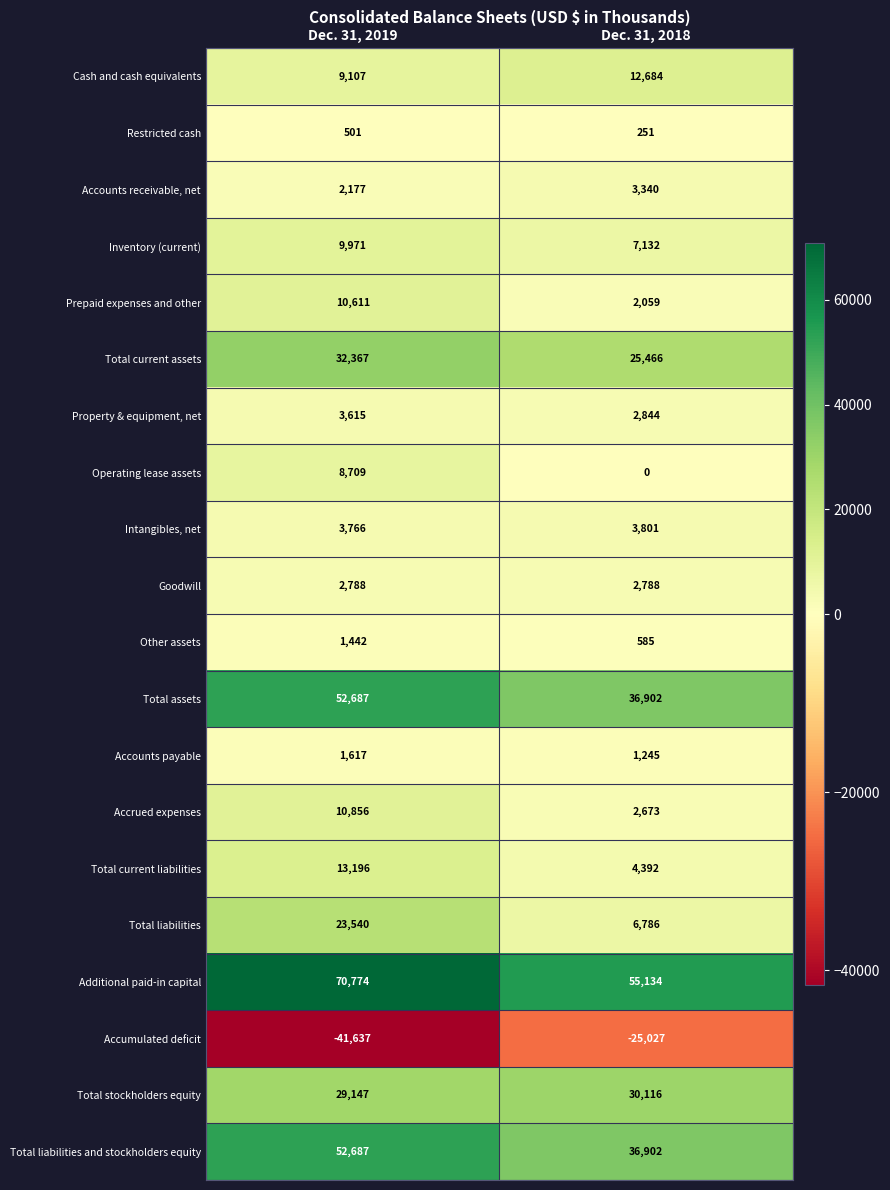

At how many categories does at least one series exceed 70724?

1